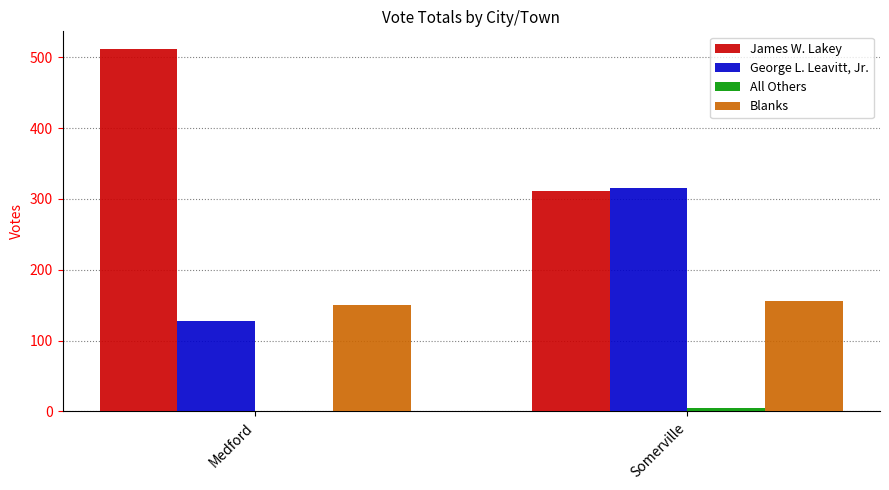

Count the number of data series in this chart.

4